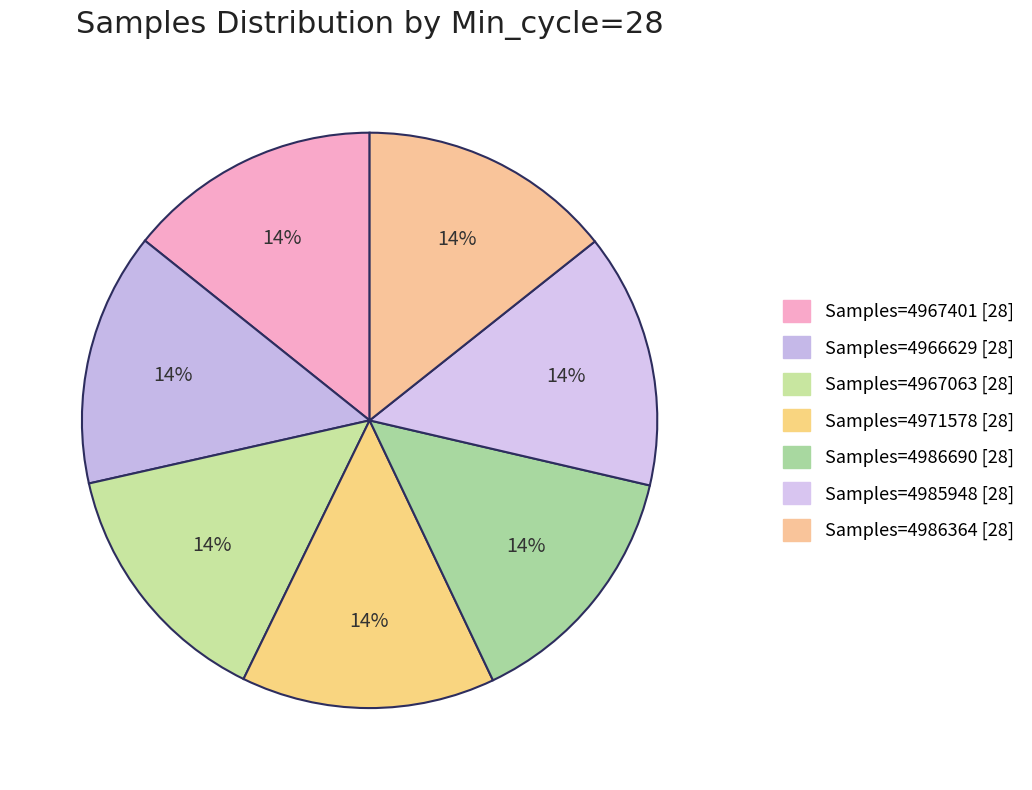

How many segments does this pie chart have?

7